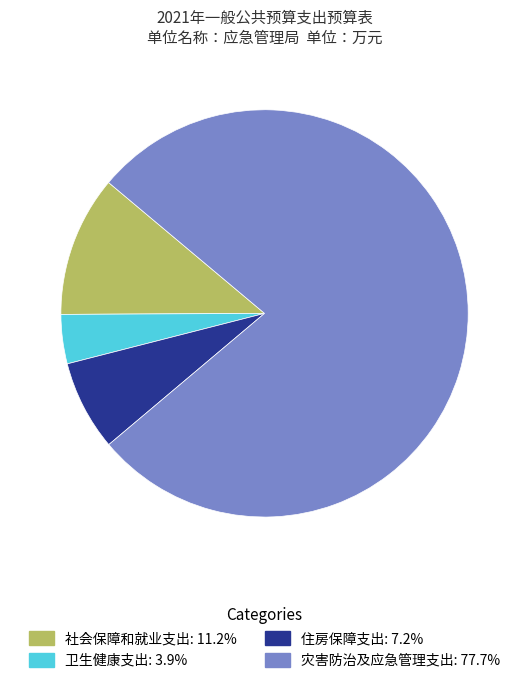

Between 住房保障支出 and 社会保障和就业支出, which is larger?

社会保障和就业支出